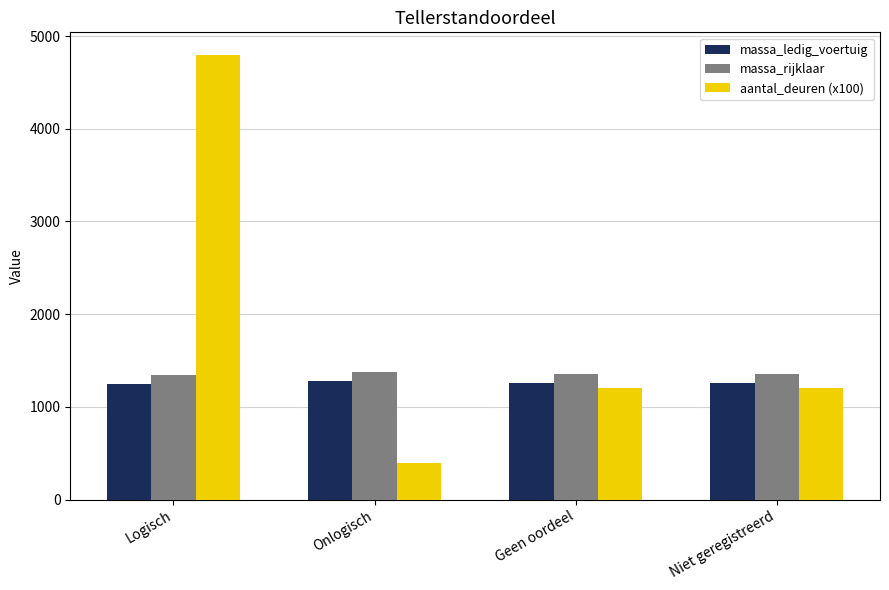

Are the bars horizontal?

No